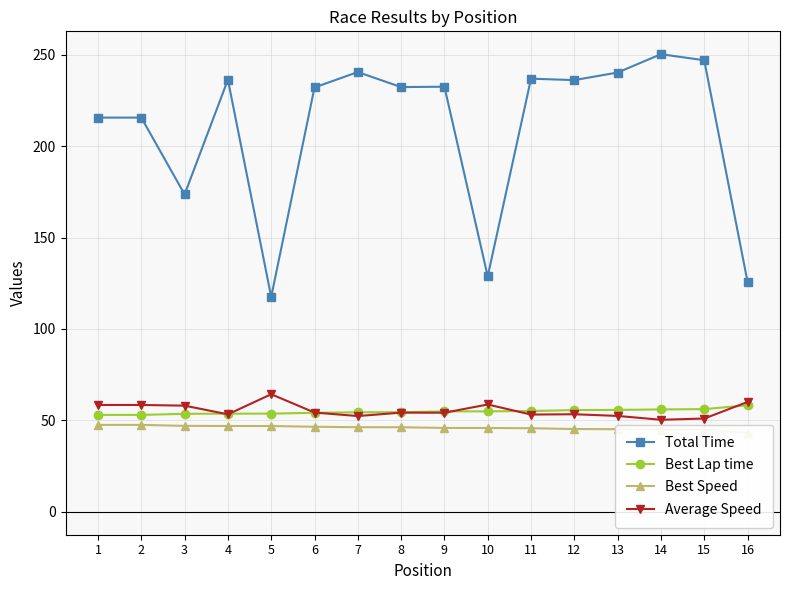

How many lines are shown in the chart?

4